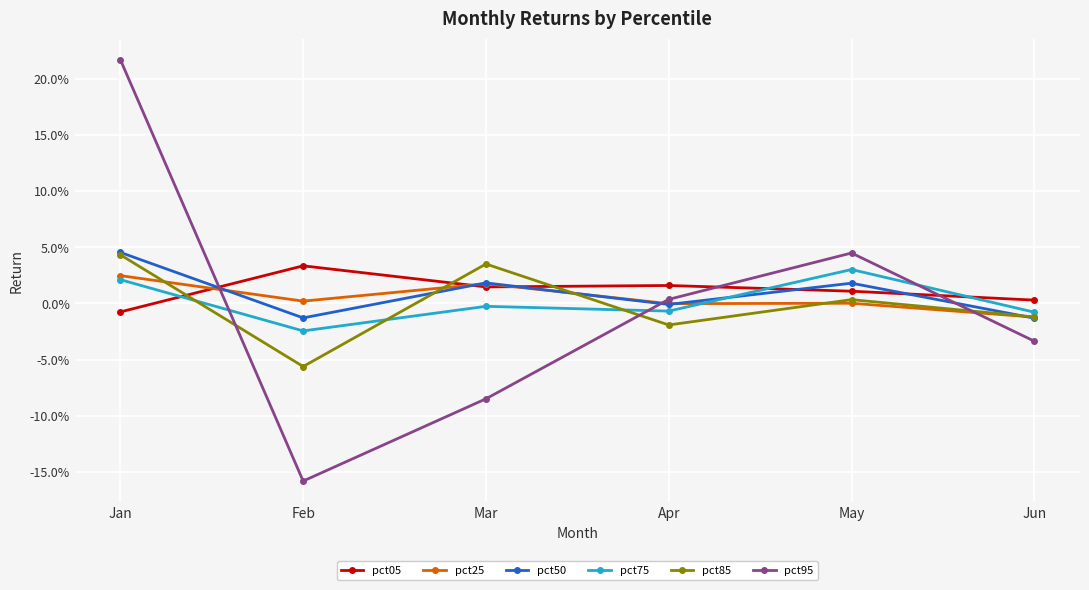

Which series has the widest spread of values?

pct95